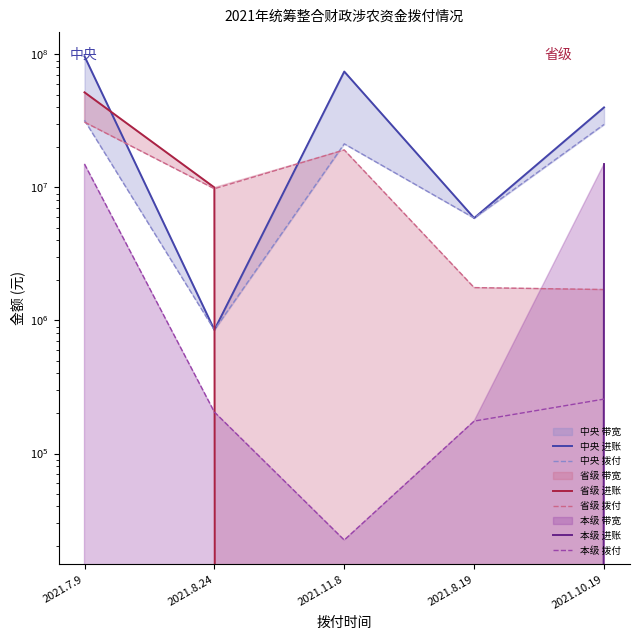

At 2021.10.19, list the series in order from largest to smallest.

中央 进账, 中央 拨付, 本级 进账, 省级 拨付, 本级 拨付, 省级 进账